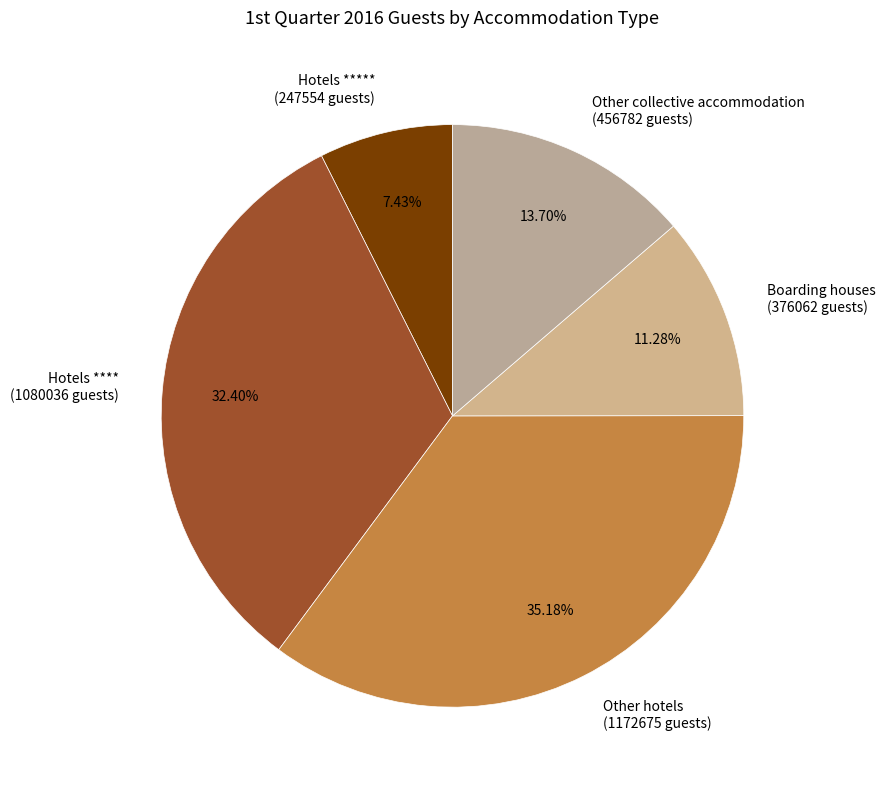

How many segments does this pie chart have?

5